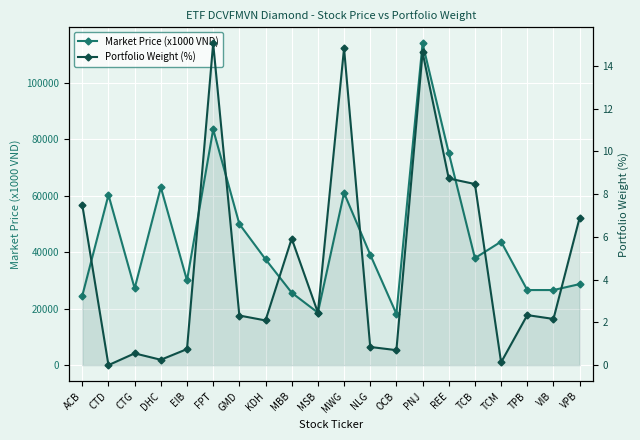

At how many categories does at least one series exceed 35488?

11